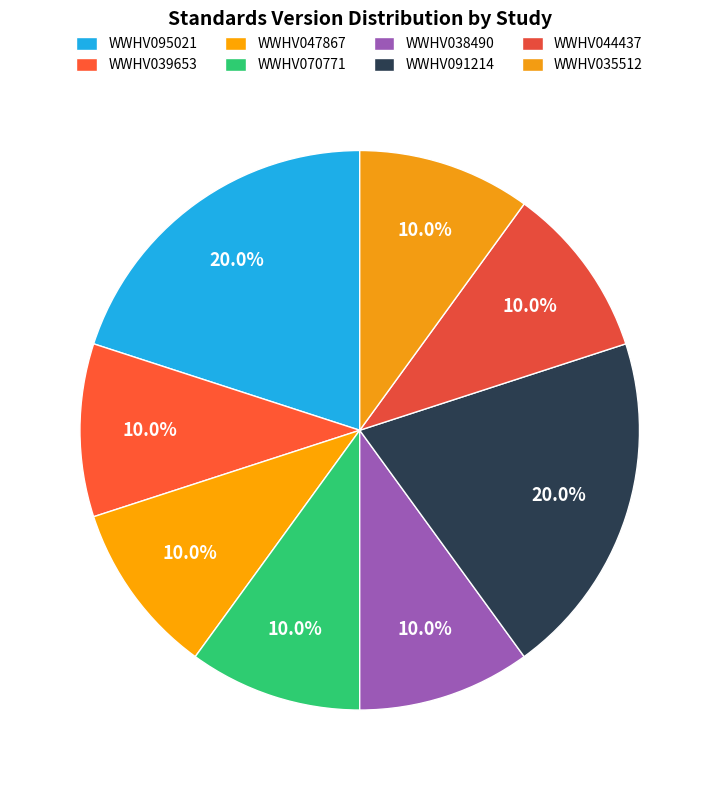

How many slices are in this pie chart?

8